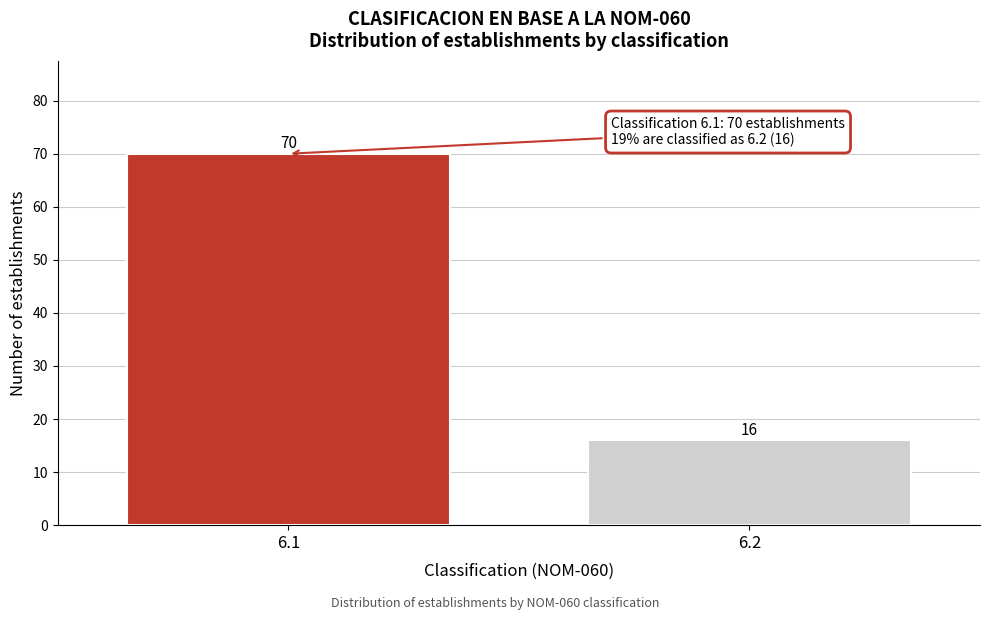

Reading left to right, extract all data points from this chart.

70	16